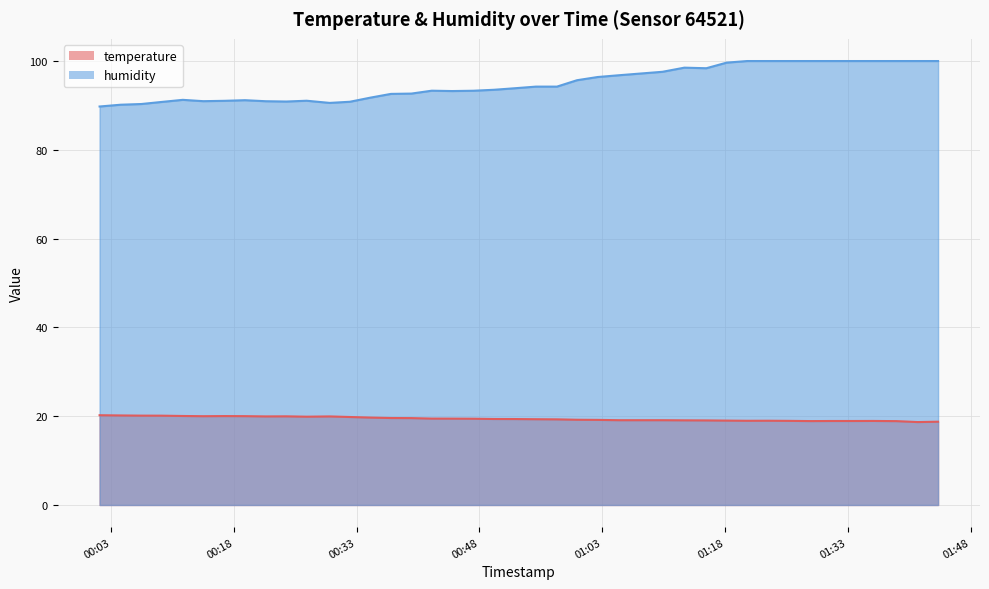

What is the average value of the humidity series?

94.9